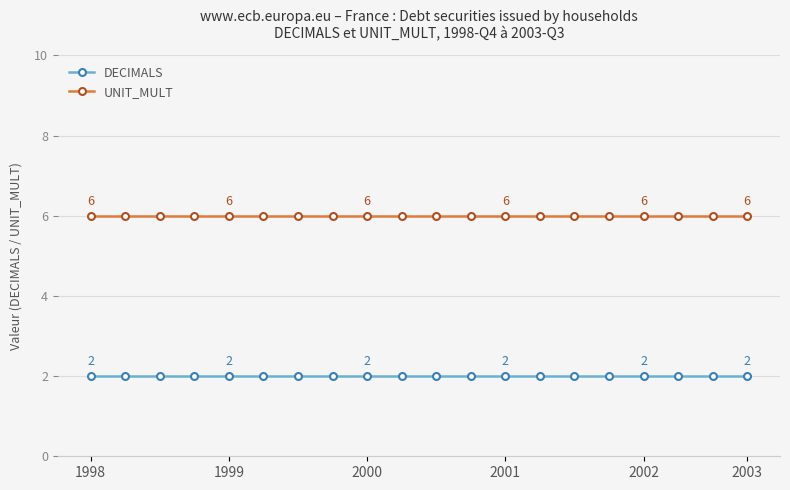

True or false: DECIMALS and UNIT_MULT intersect in this chart.

False